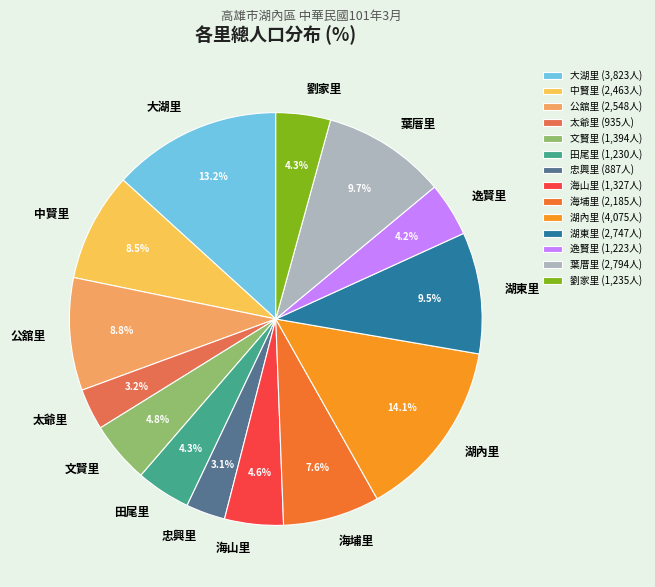

Does any single category account for the majority?

No